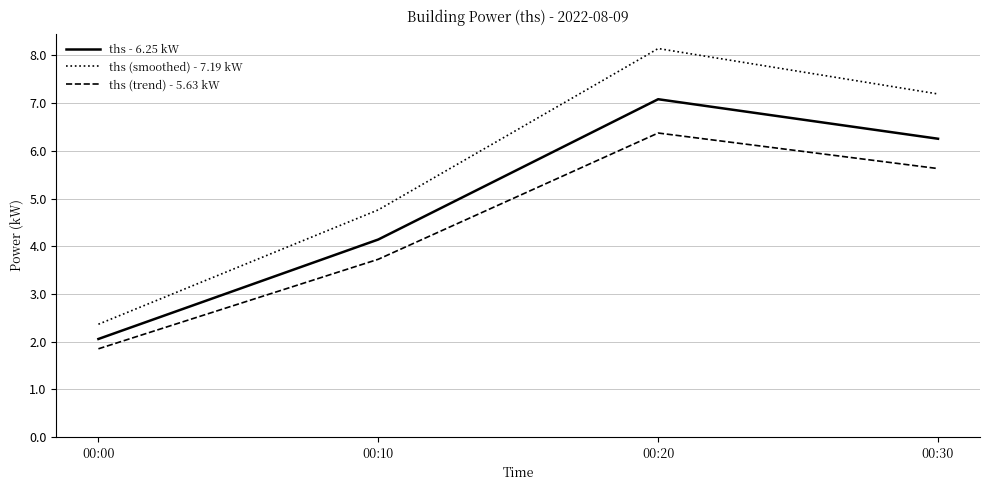

True or false: ths - 6.25 kW has more than 1 interior local peaks.

False